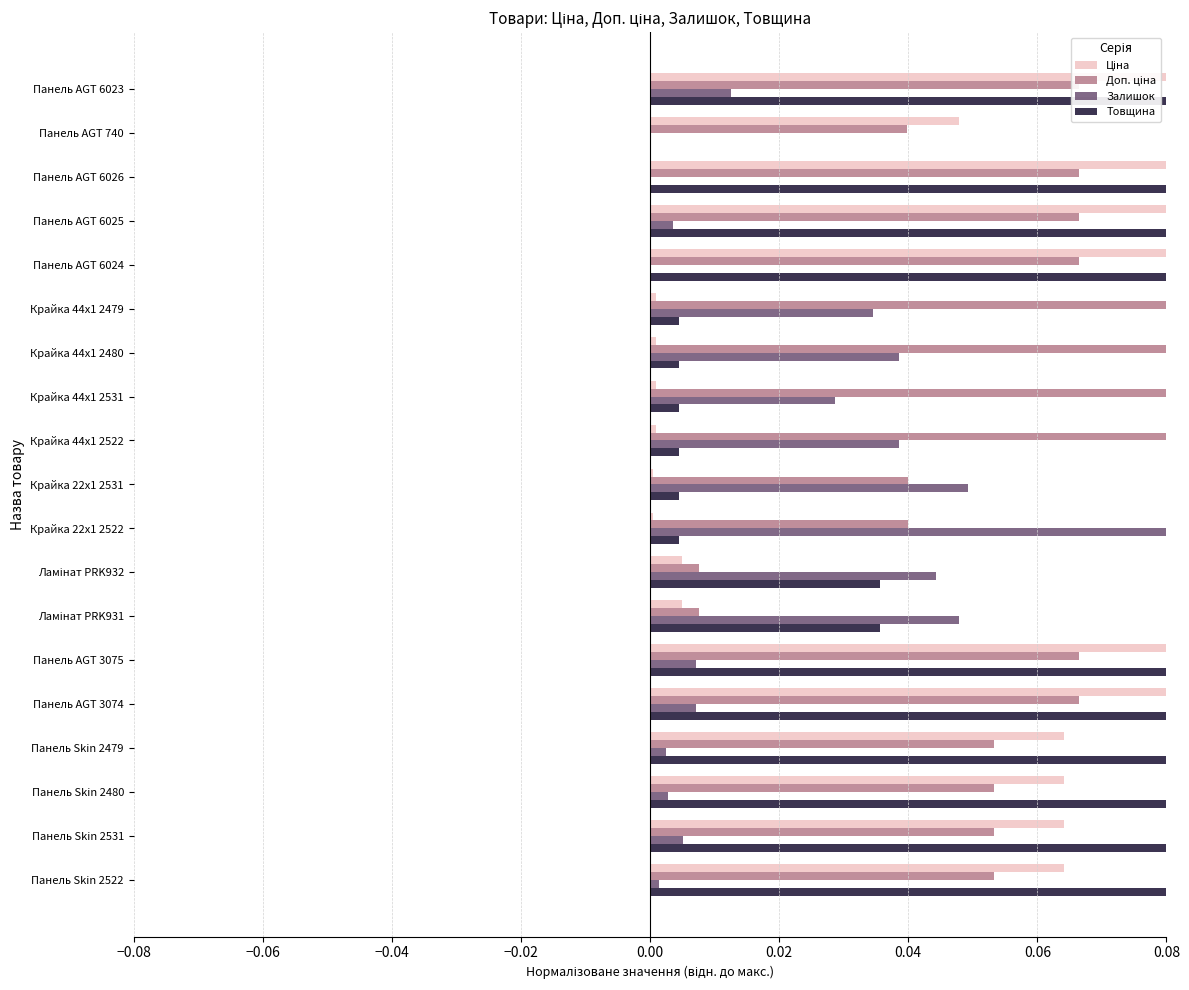

Is it true that Залишок equals 0.0 at Панель AGT 740?

True